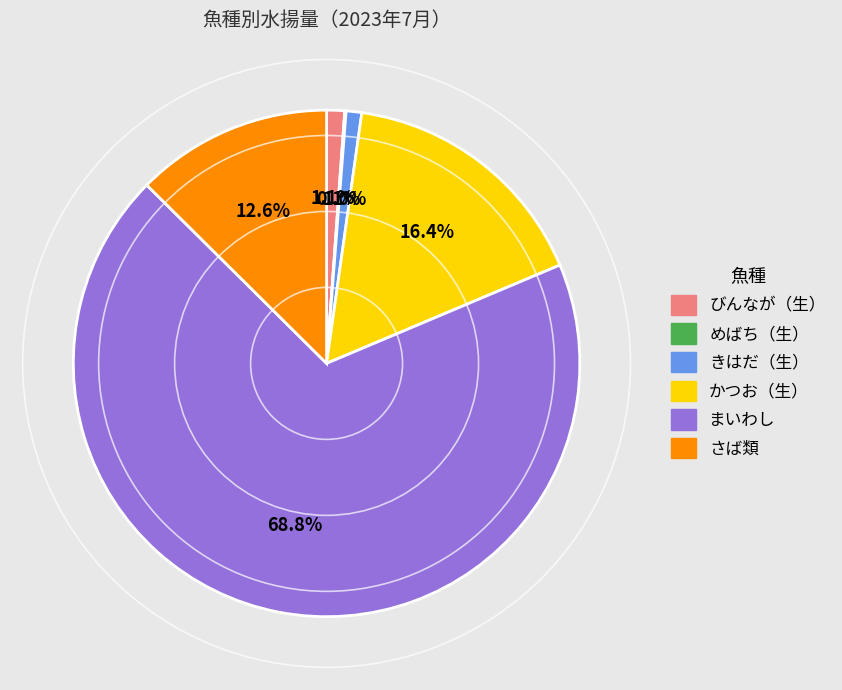

Is there a majority slice in this chart?

Yes